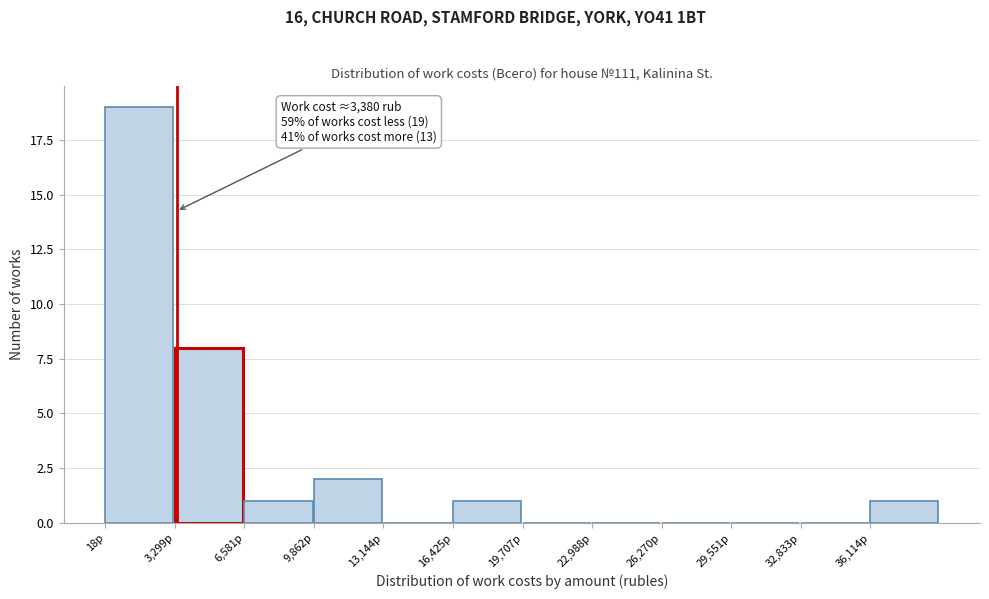

Which range on the x-axis has the tallest bar?

0 to 3500